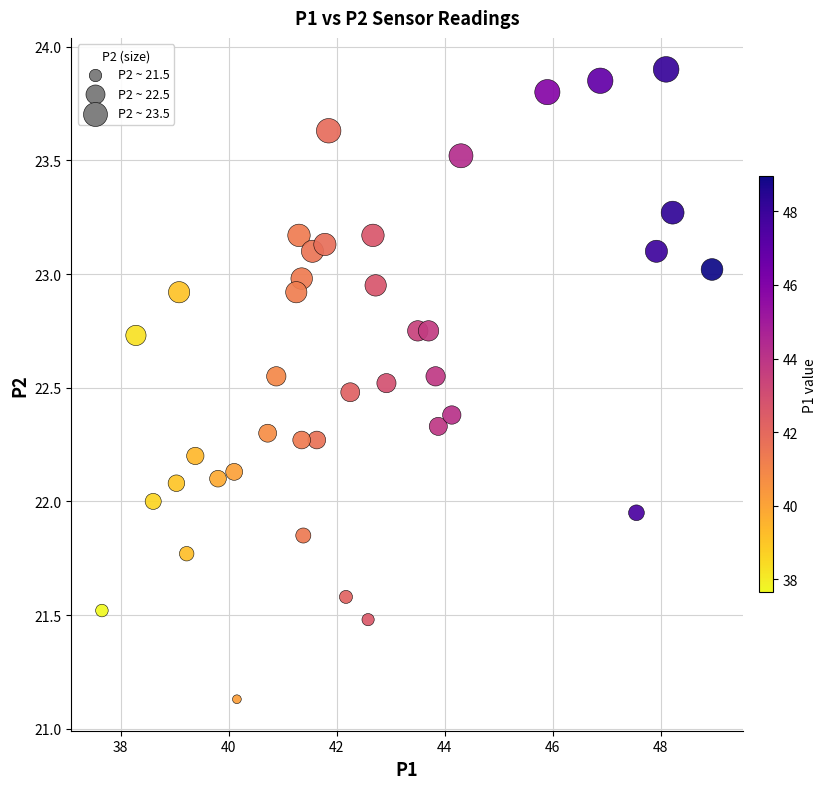

What is the range of X values (max minus min)?

11.3